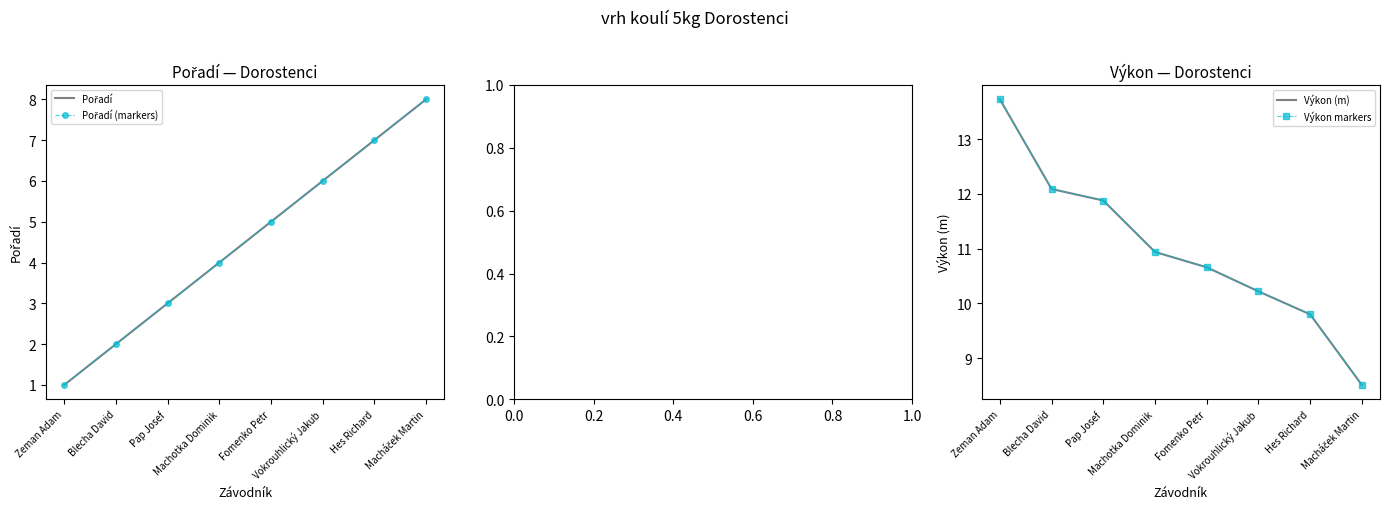

Reading left to right, list all the values displayed in this chart.

Pořadí: 1.0	2.0	3.0	4.0	5.0	6.0	7.0	8.0
Pořadí (markers): 1.0	2.0	3.0	4.0	5.0	6.0	7.0	8.0
Výkon (m): 13.7	12.1	11.9	10.9	10.7	10.2	9.8	8.5
Výkon markers: 13.7	12.1	11.9	10.9	10.7	10.2	9.8	8.5